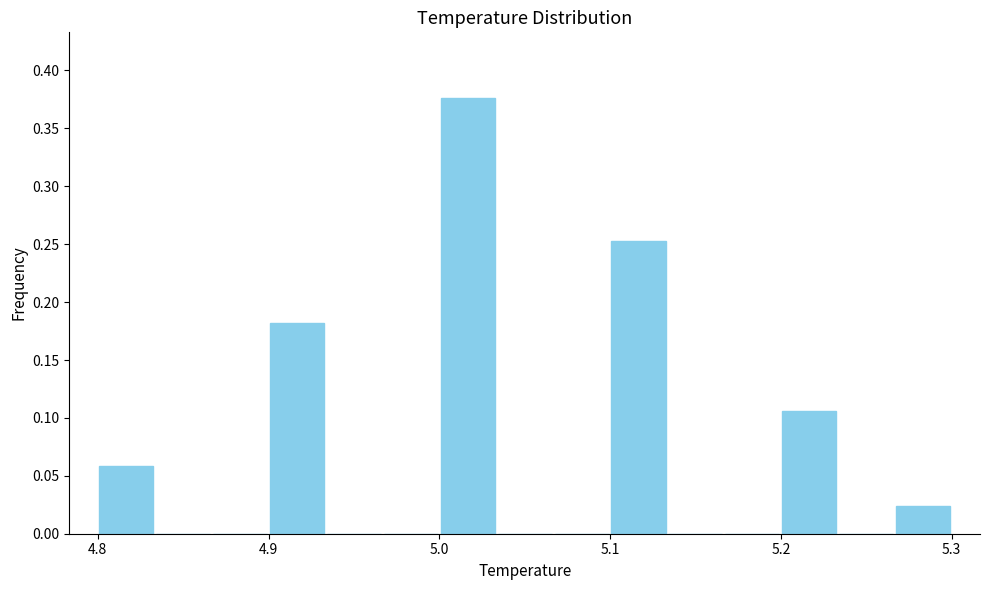

Read against the x-axis, roughly where is the centre of the tallest bar?

5.02